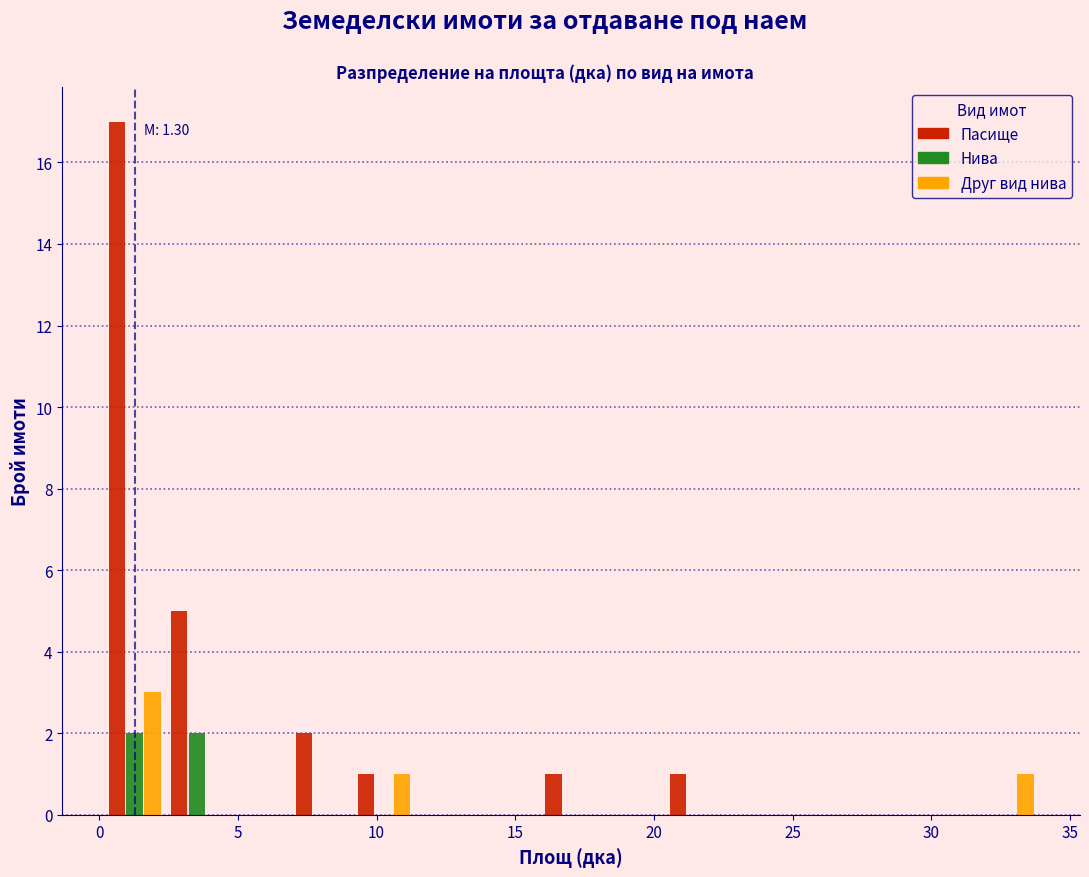

In the Пасище series, which range on the x-axis has the tallest bar?

0.0 to 2.5